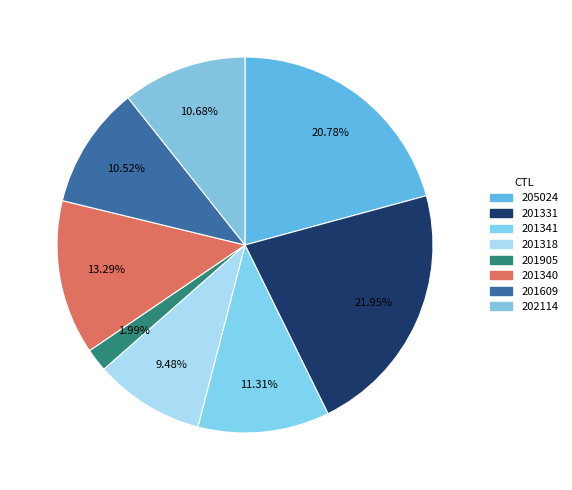

How many segments does this pie chart have?

8